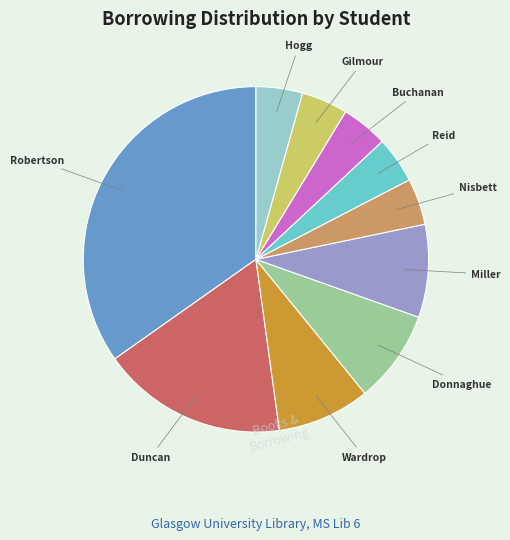

Is there any slice that represents more than half of the pie?

No